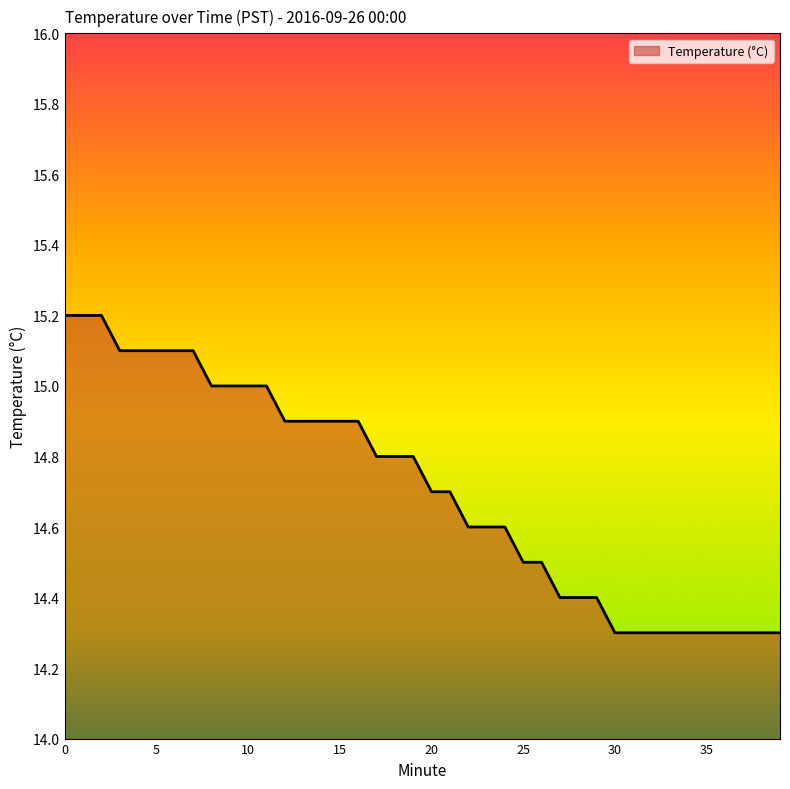

How many values are between 14 and 15?

32